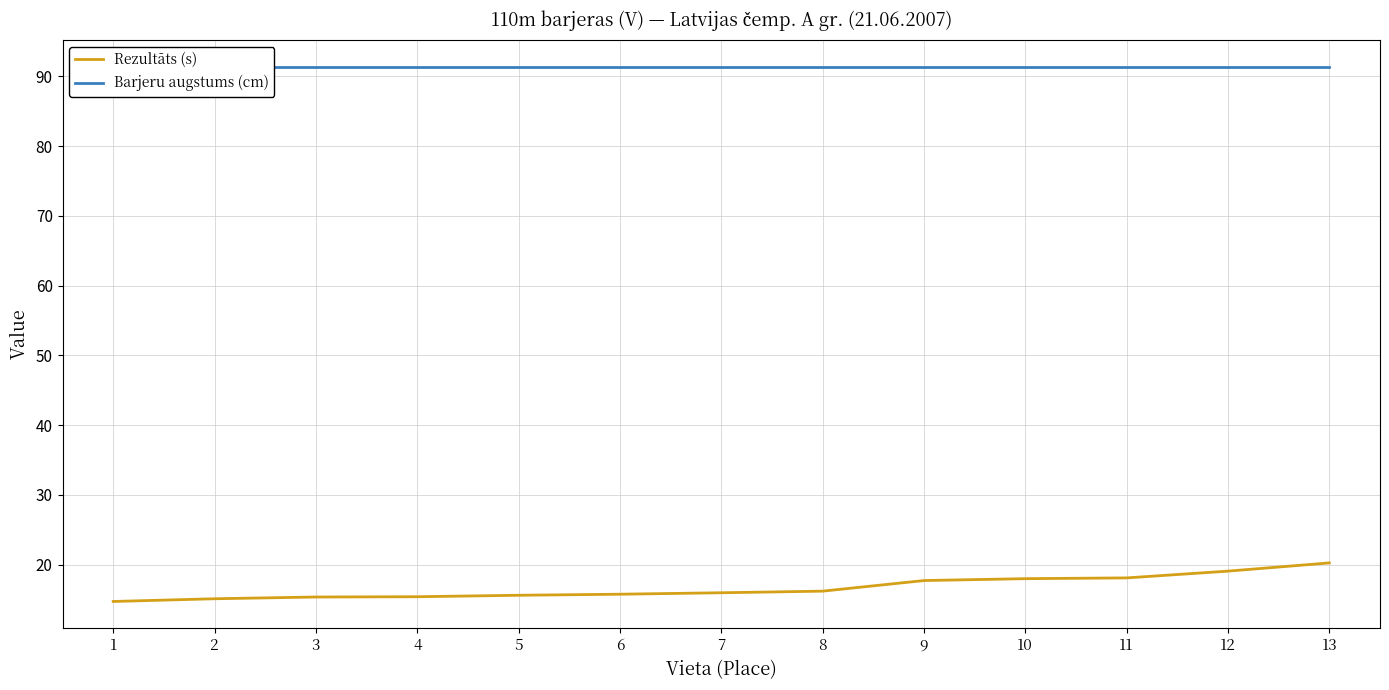

What is the smallest value displayed?

14.7